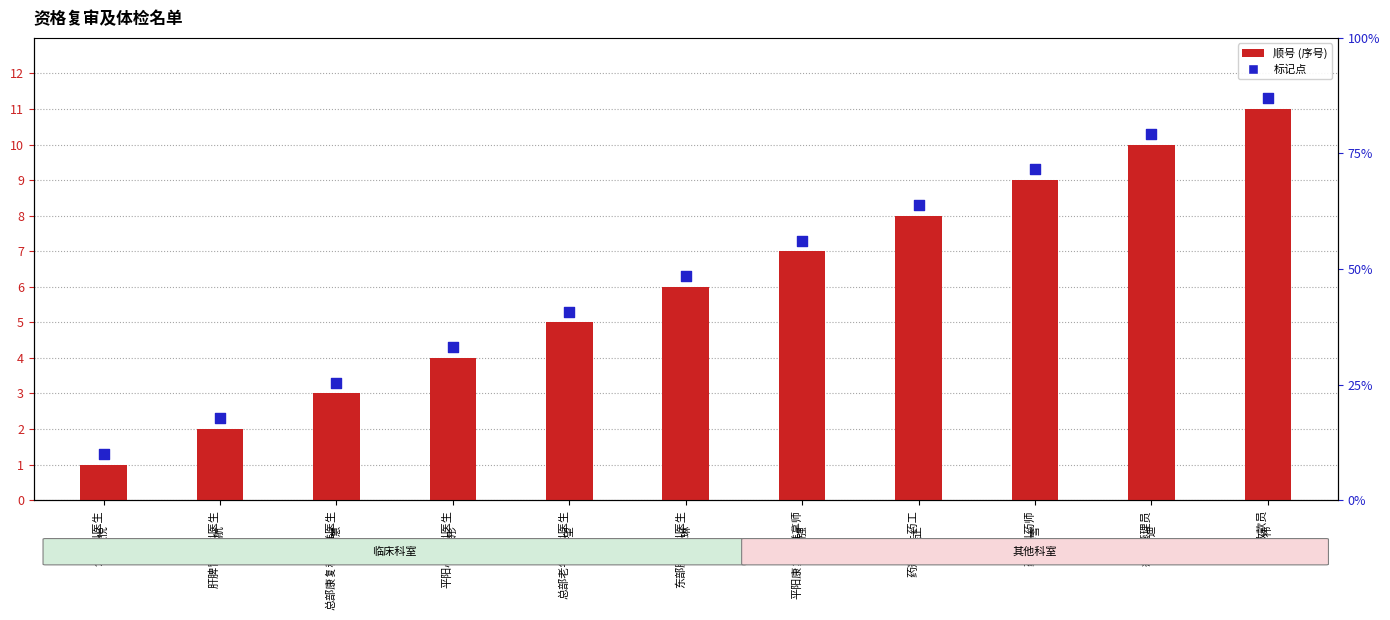

Which series has the largest total across all categories?

标记点